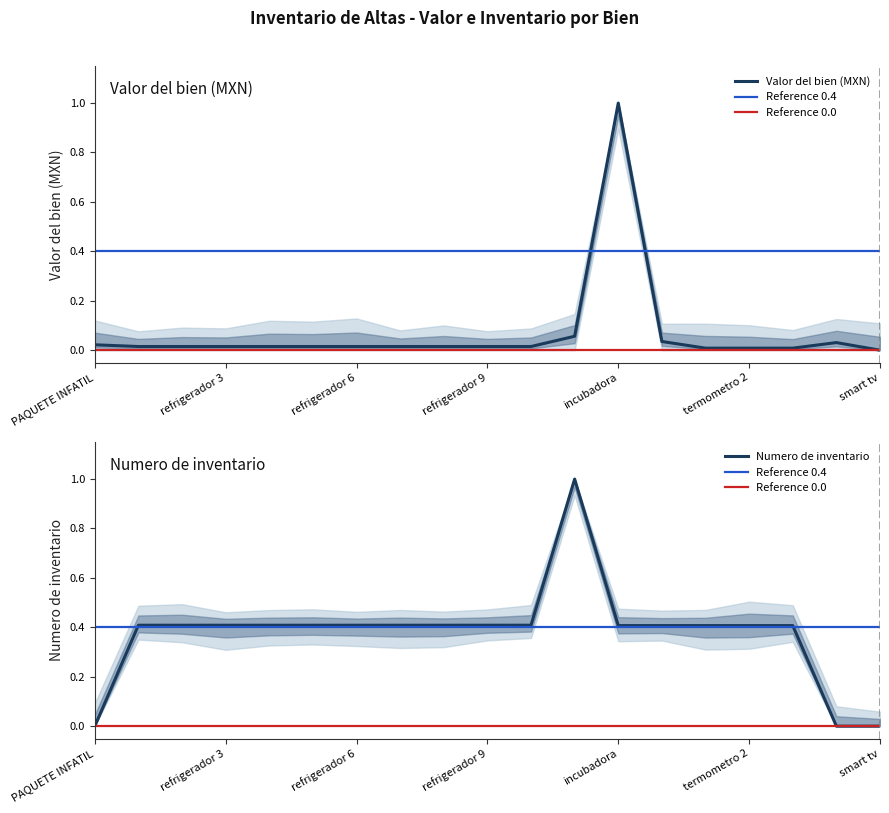

Between refrigerador 1 and termometro 1, which series saw the biggest shift?

Valor del bien (MXN)